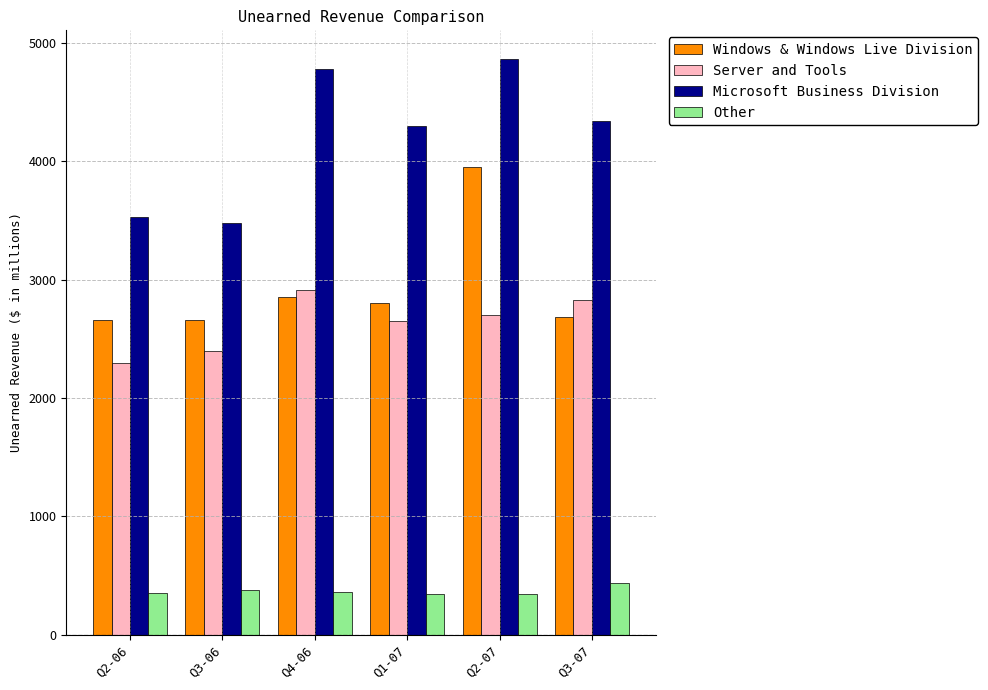

The value of Microsoft Business Division at Q2-07 is 4863. True or false?

True